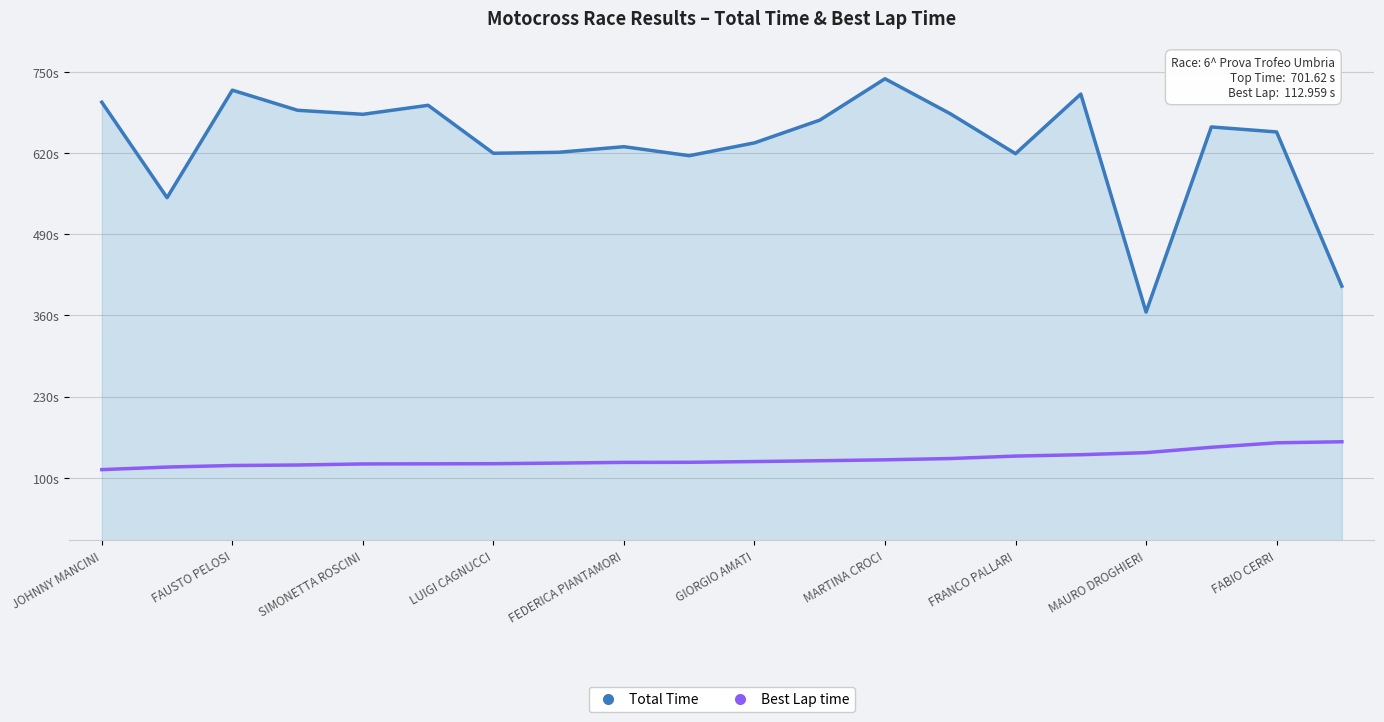

What are all the series names shown in the legend?

Total Time, Best Lap time